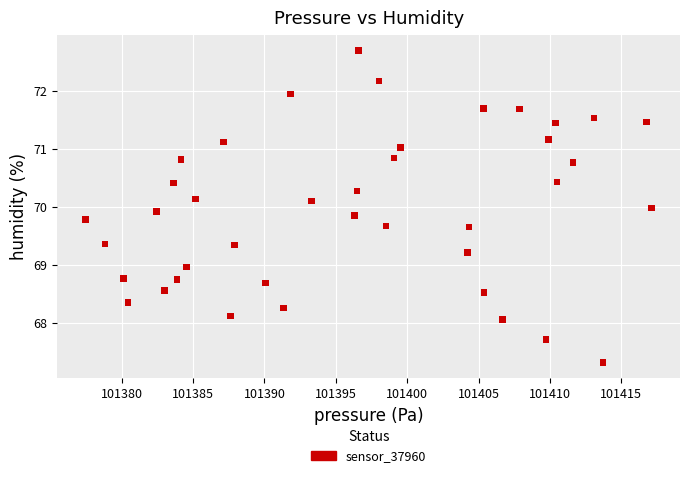

What is the range of Y values (max minus min)?

5.4